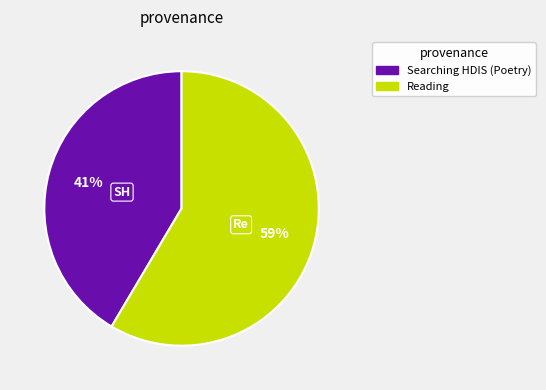

How many slices are in this pie chart?

2